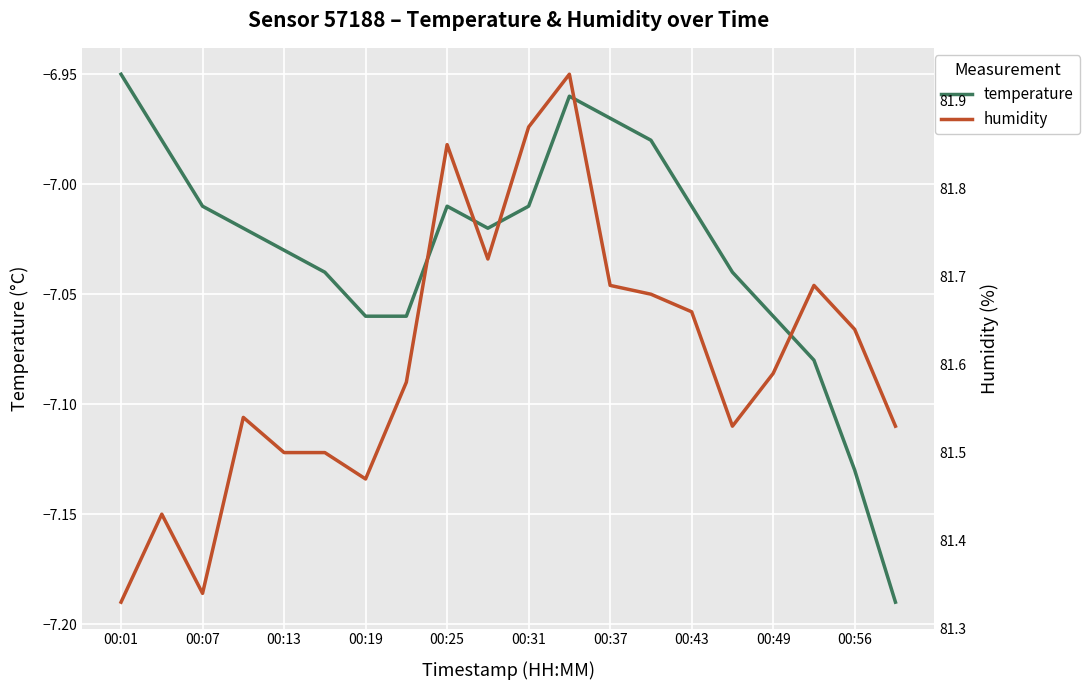

Rank the series by their maximum value, from lowest to highest.

temperature, humidity